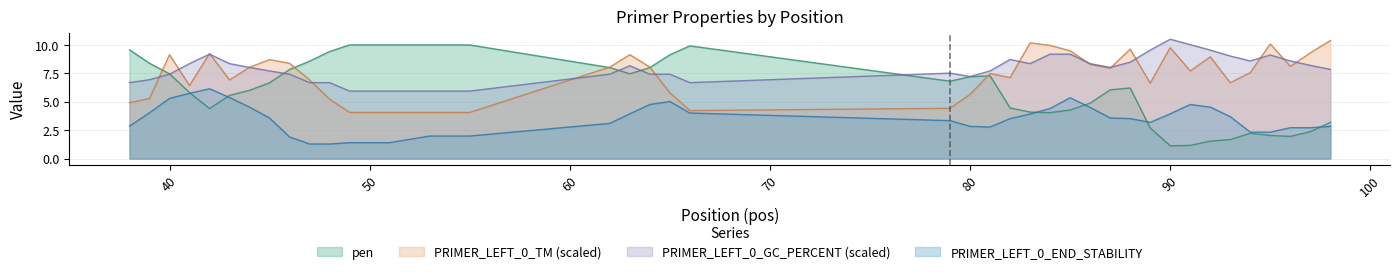

What is the total value across all series at 41?

26.3